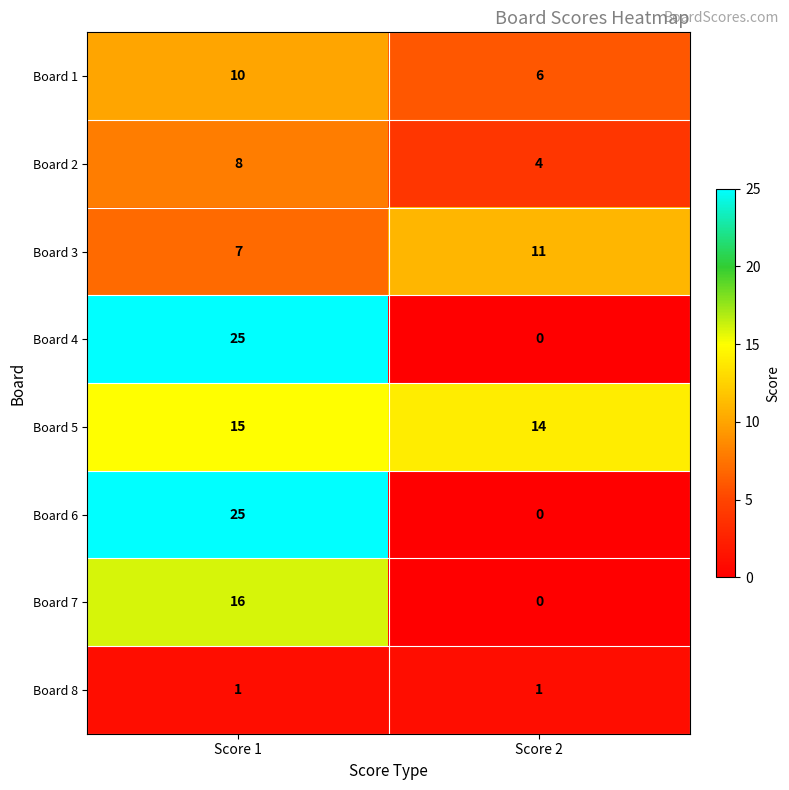

Reading left to right, list all the values displayed in this chart.

Board 1: Score 1=10	Score 2=6
Board 2: Score 1=8	Score 2=4
Board 3: Score 1=7	Score 2=11
Board 4: Score 1=25	Score 2=0
Board 5: Score 1=15	Score 2=14
Board 6: Score 1=25	Score 2=0
Board 7: Score 1=16	Score 2=0
Board 8: Score 1=1	Score 2=1